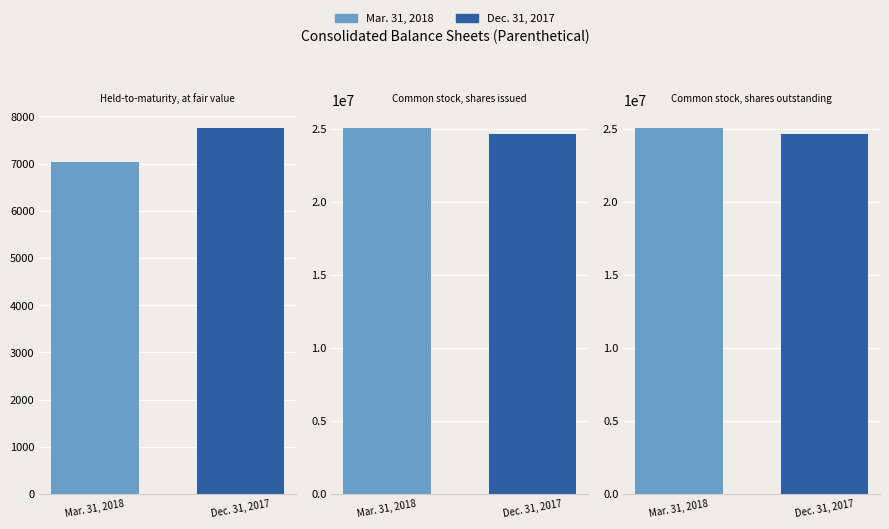

What is the label of the 2nd bar from the right?

Common stock, shares issued